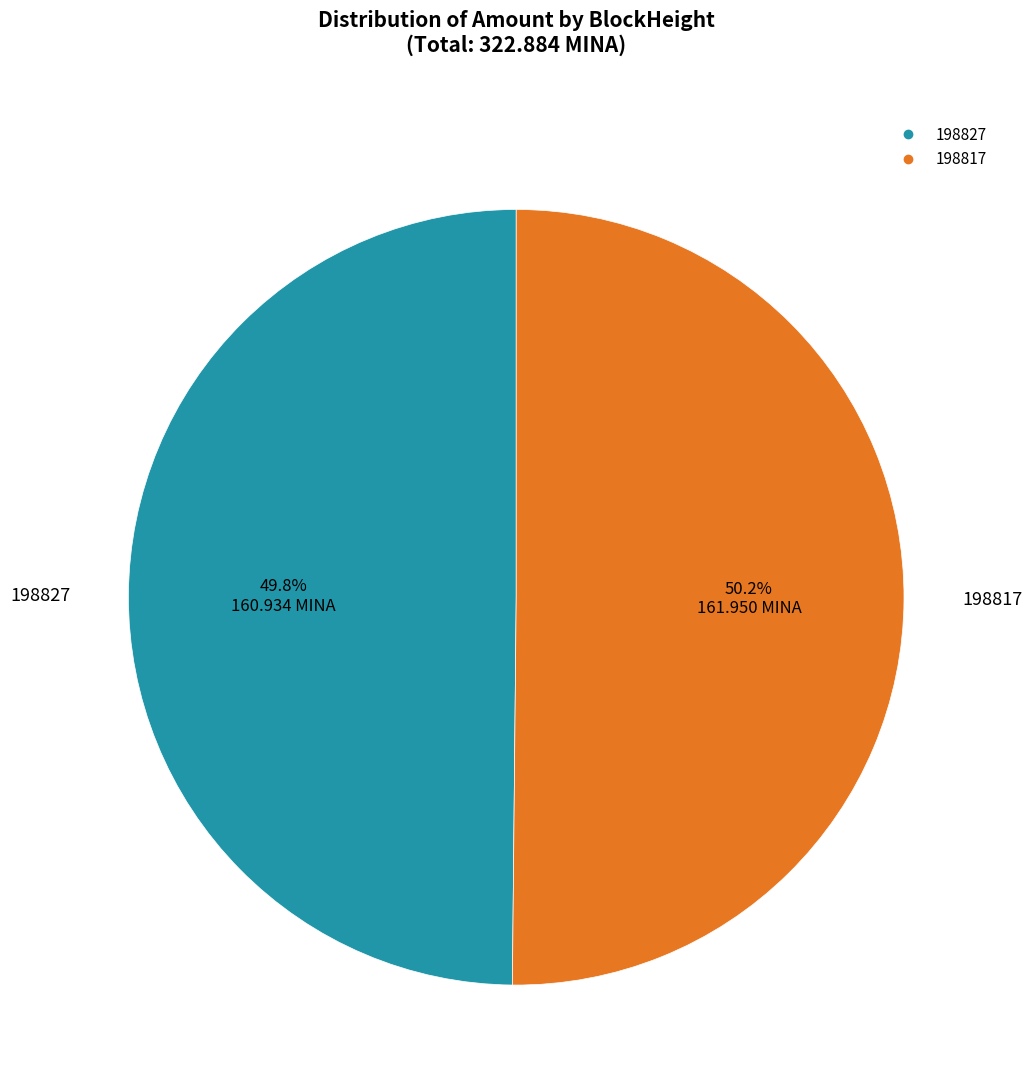

Is there a majority slice in this chart?

Yes